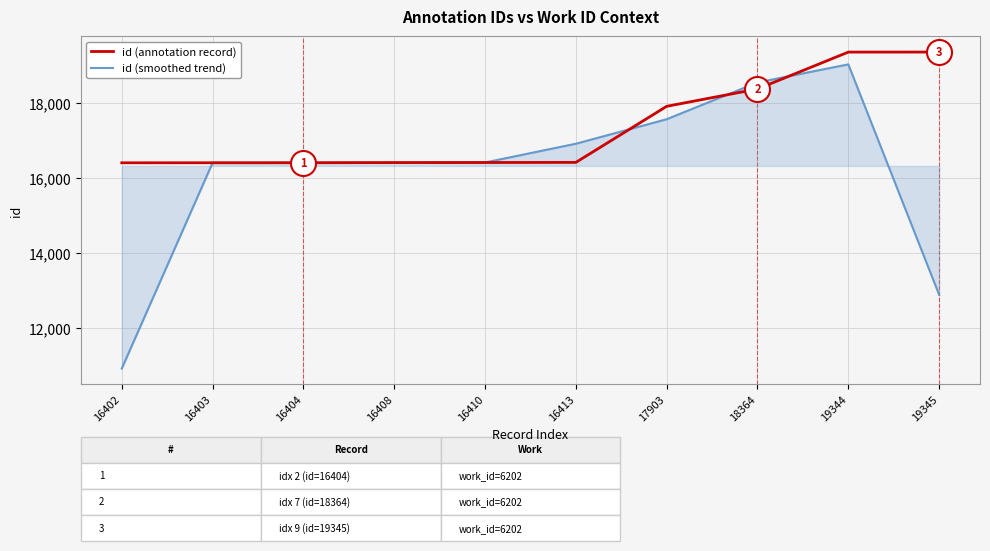

Which series changed the most between 16402 and 16403?

id (smoothed trend)